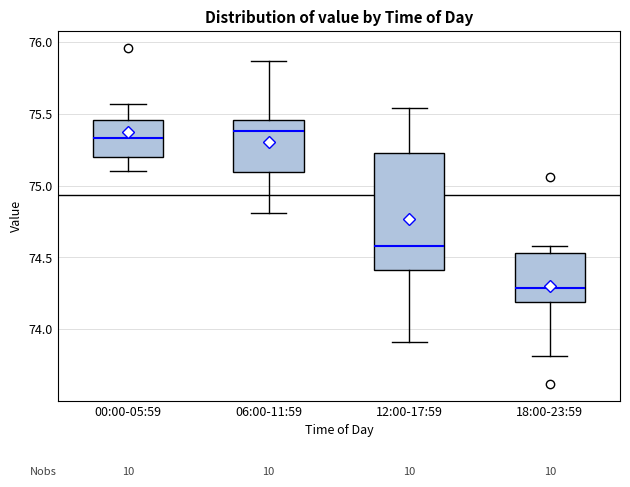

Reading left to right, read every box against the y-axis: the position of its median line, the range the box covers, and the ends of its whiskers. The values are not printed on the chart, so give them approximately, as read against the axis.

00:00-05:59: median 75.35, box 75.20 to 75.45, whiskers 75.10 to 75.55
06:00-11:59: median 75.40, box 75.10 to 75.45, whiskers 74.80 to 75.85
12:00-17:59: median 74.60, box 74.40 to 75.25, whiskers 73.90 to 75.55
18:00-23:59: median 74.30, box 74.20 to 74.55, whiskers 73.80 to 74.60